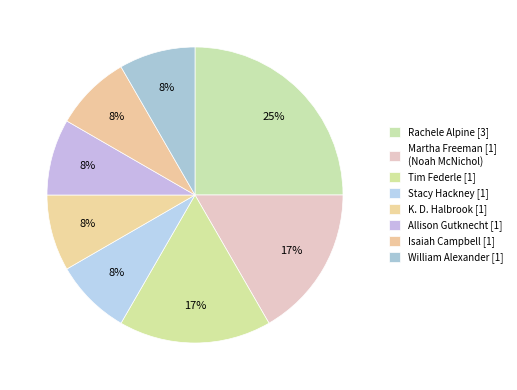

How many segments does this pie chart have?

8